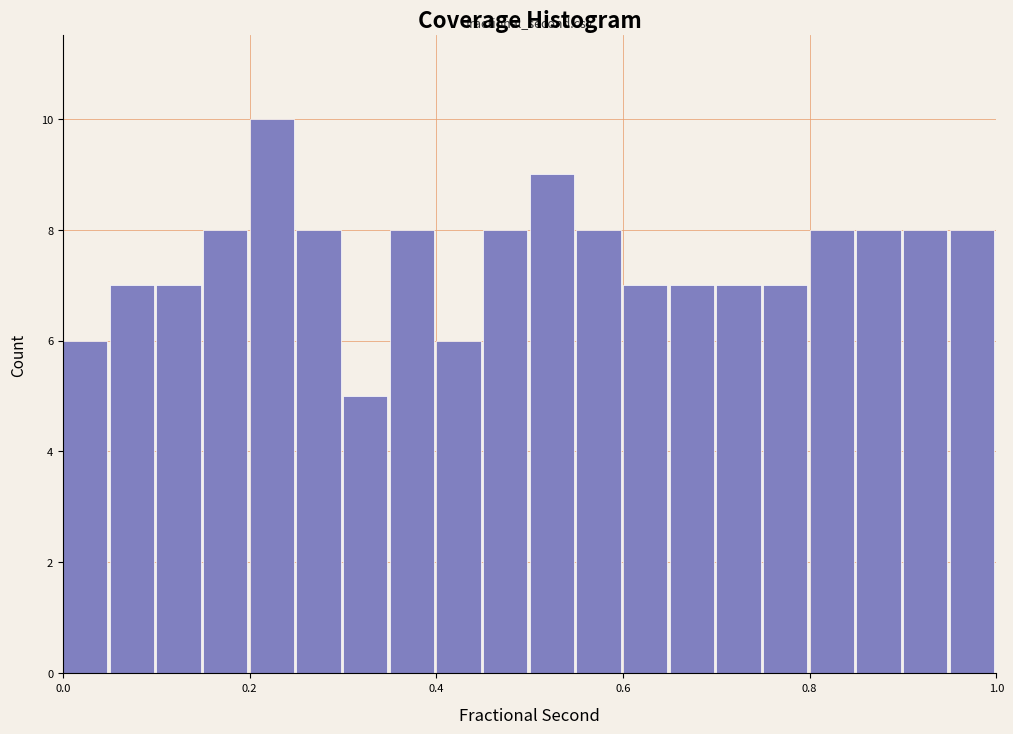

Around what value on the x-axis is the tallest bar? Give the approximate position of its centre, as read against the axis.

0.22